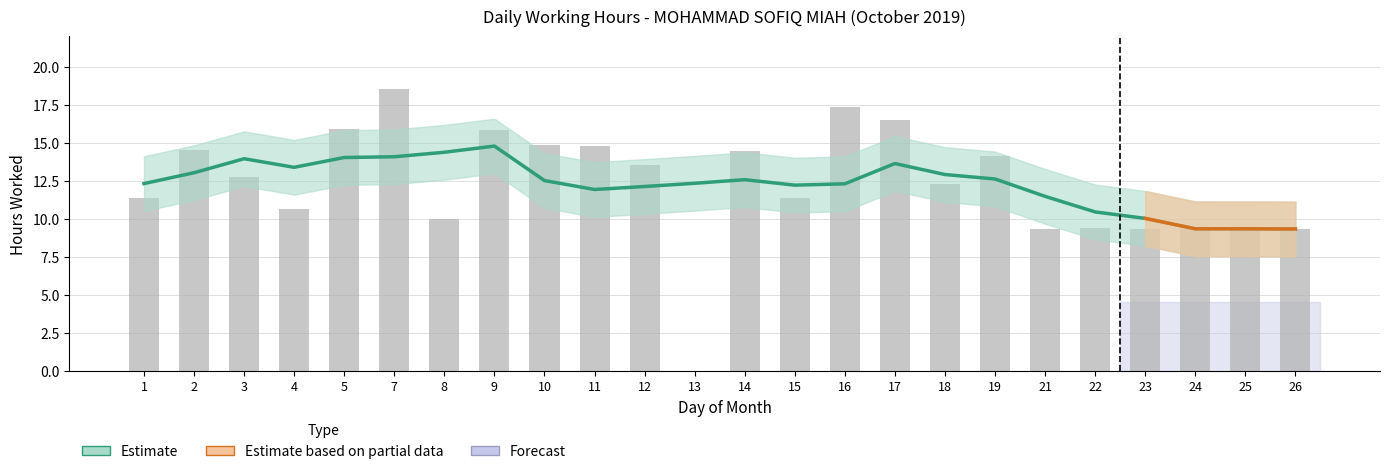

Is it true that the value at 4 is 10.7?

True